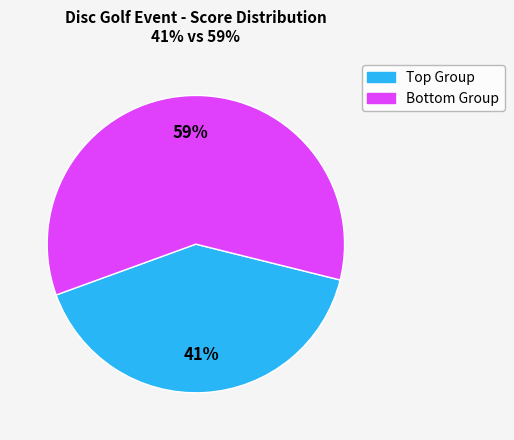

Does any single category account for the majority?

Yes